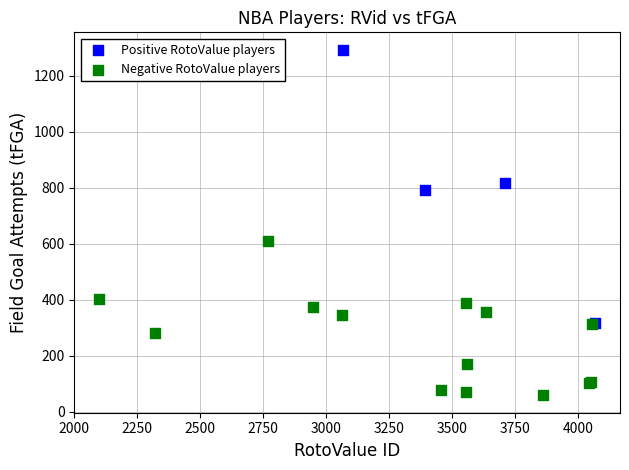

Which series reaches the maximum Y coordinate?

Positive RotoValue players